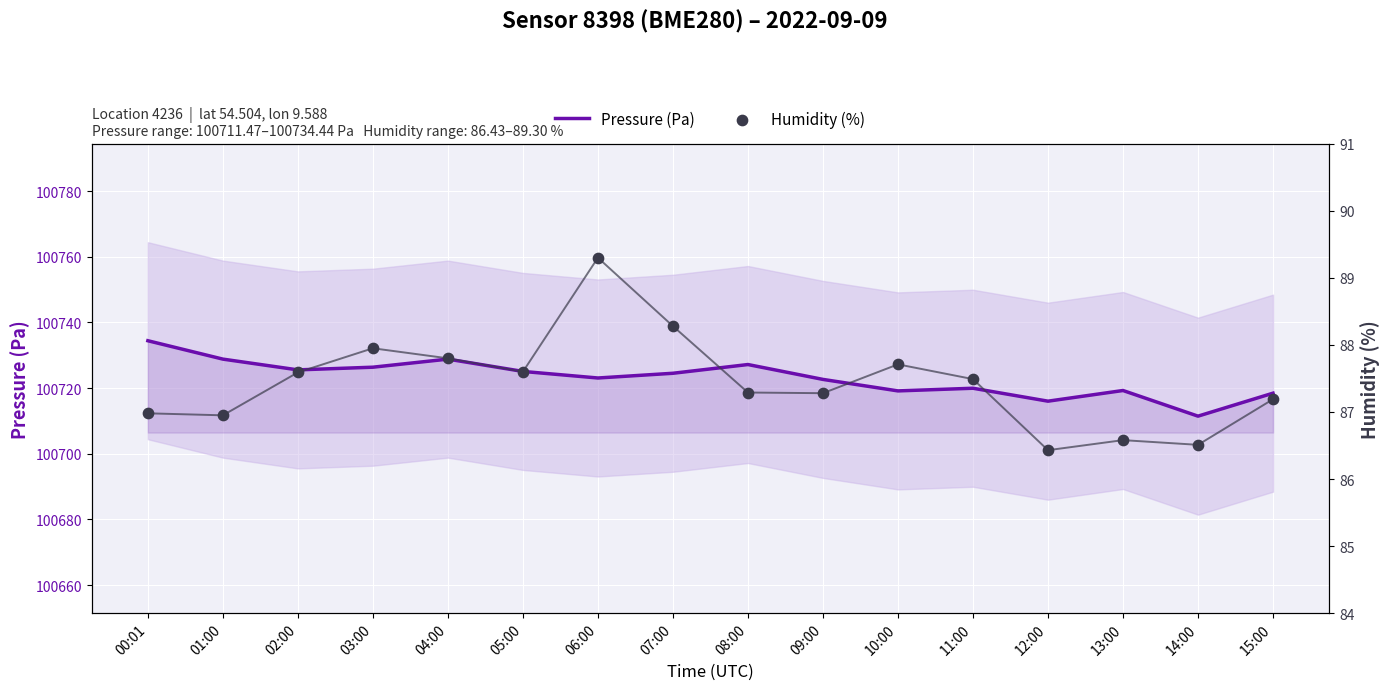

What are all the series names shown in the legend?

Pressure (Pa), Humidity (%)